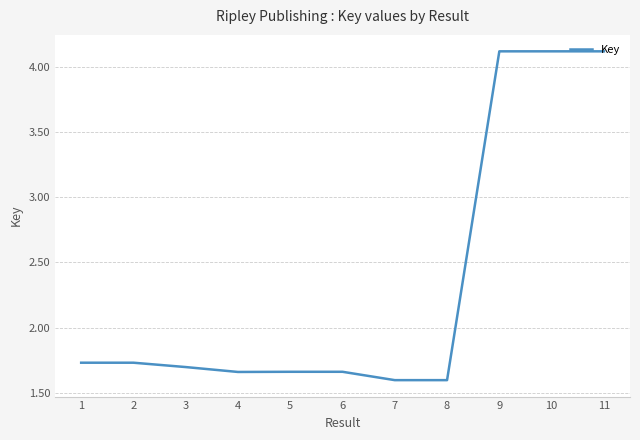

Which category has the highest value across all series?

9